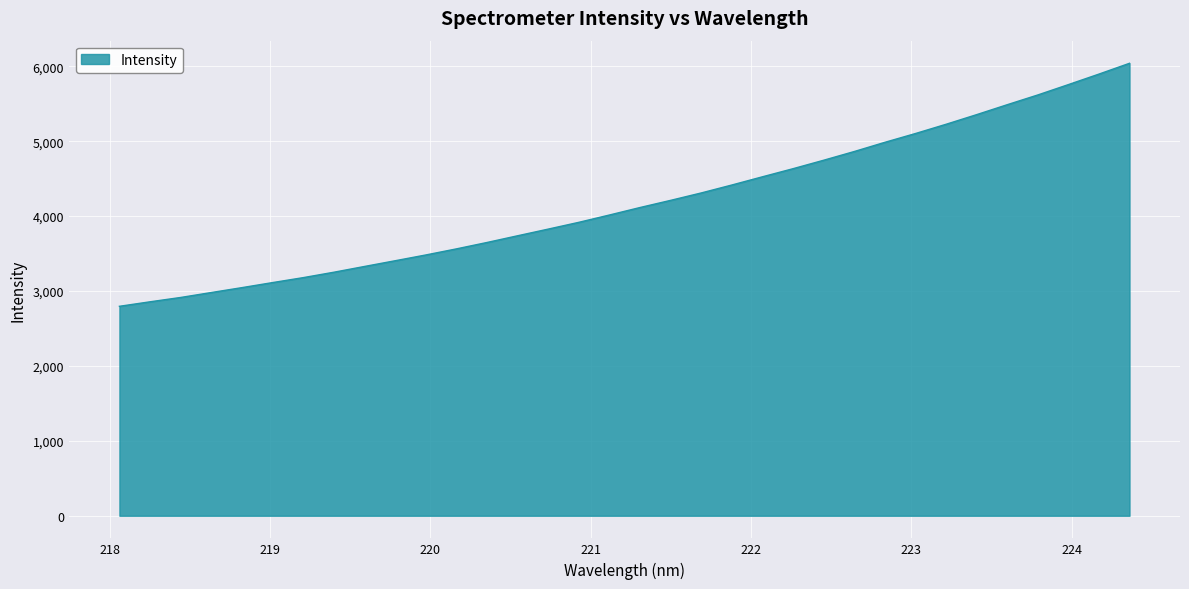

What is the greatest value displayed?

6040.2